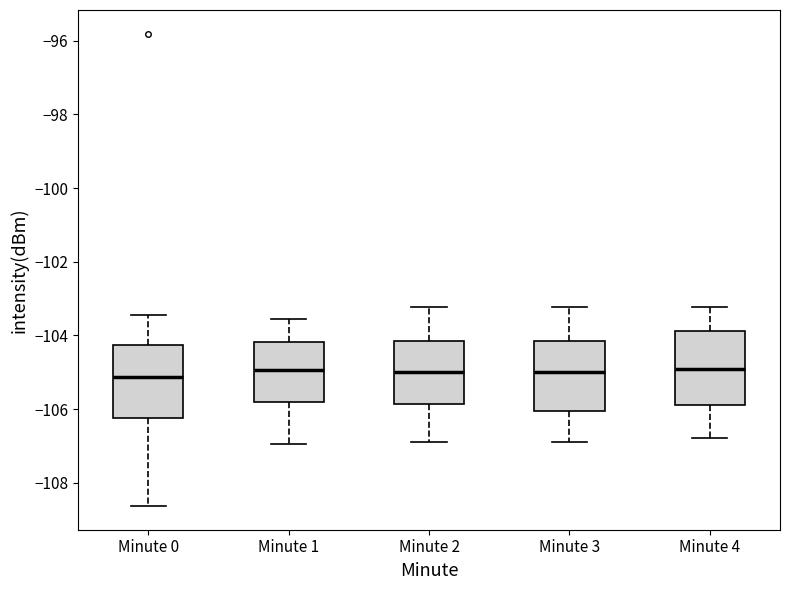

Where does the upper whisker of the box for Minute 4 end on the y-axis? The values are not printed on the chart, so give them approximately, as read against the axis.

-103.2